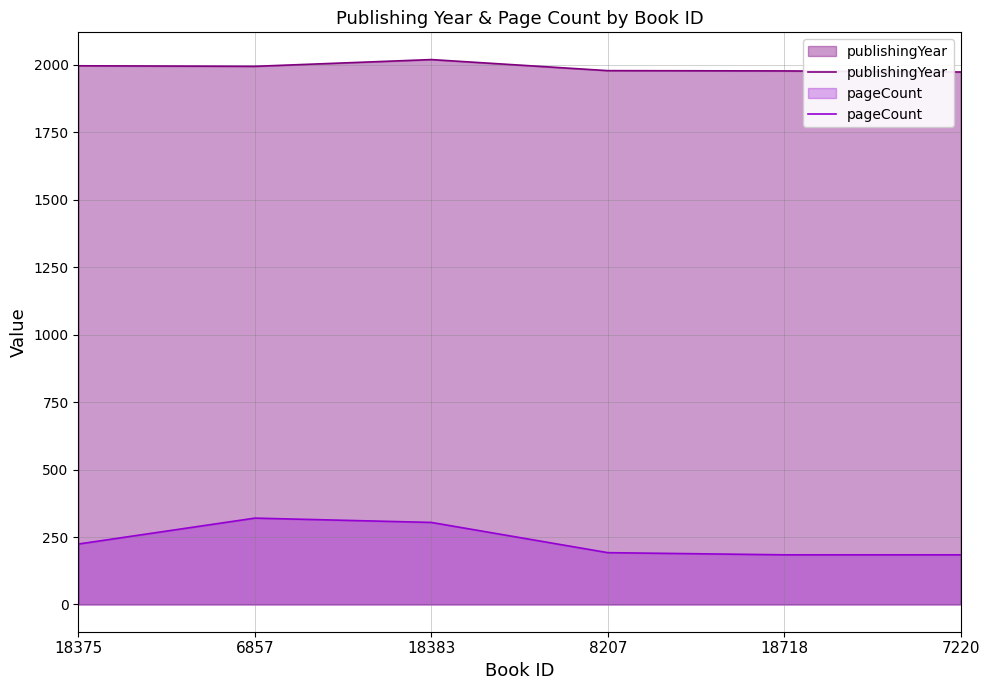

Does the chart have visible grid lines?

Yes